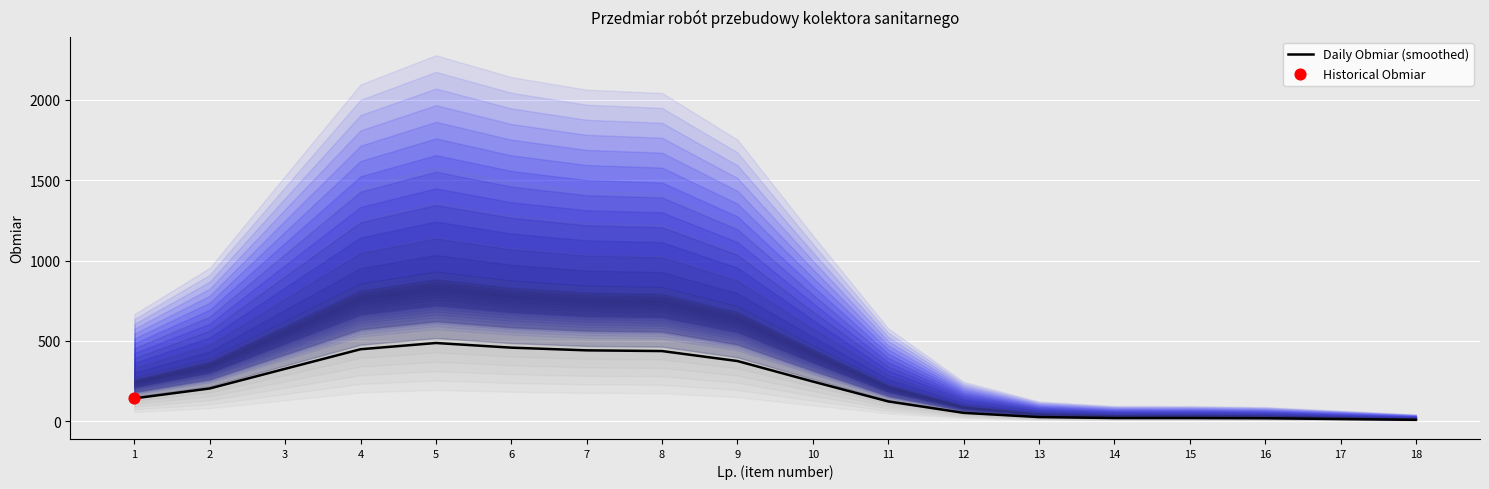

What is the change in value from 1 to 18?

-133.4